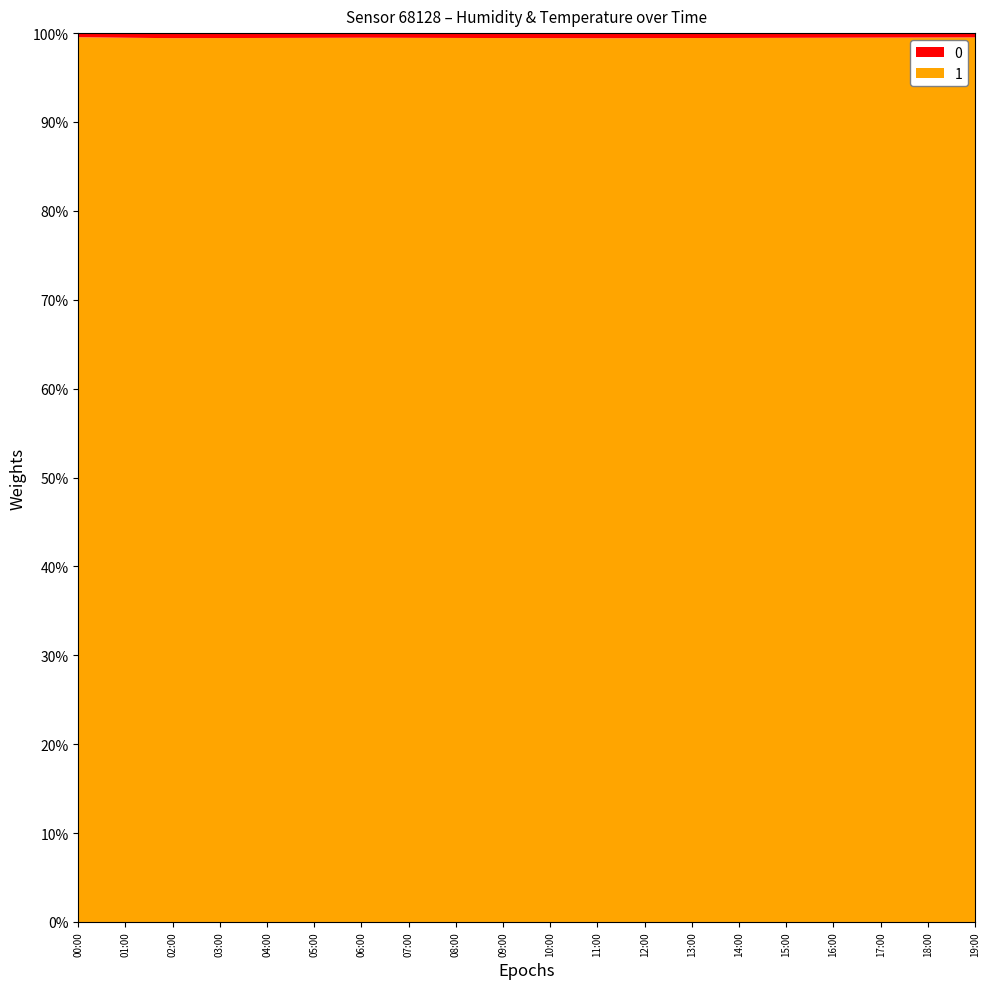

What is the minimum value for 1?

99.4